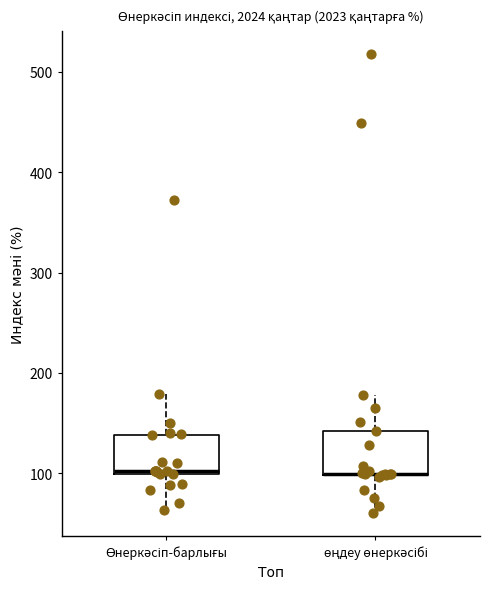

Reading left to right, transcribe this box plot: for each box, give where its median line is, the range the box spans, and where its two whiskers end, as read against the y-axis. The values are not printed on the chart, so give them approximately, as read against the axis.

Өнеркәсіп-барлығы: median 100 (just above the box's lower edge), box 100 to 140, whiskers 60 to 180
өңдеу өнеркәсібі: median 100 (drawn on the box's lower edge), box 100 to 140, whiskers 60 to 180